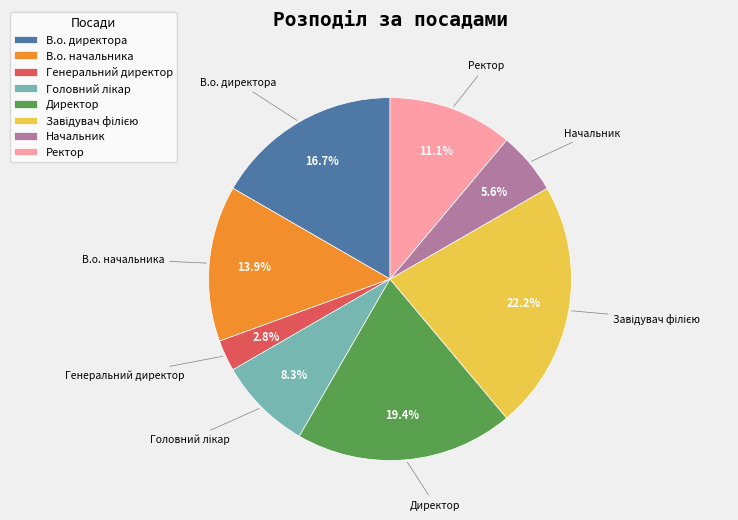

Is there any slice that represents more than half of the pie?

No